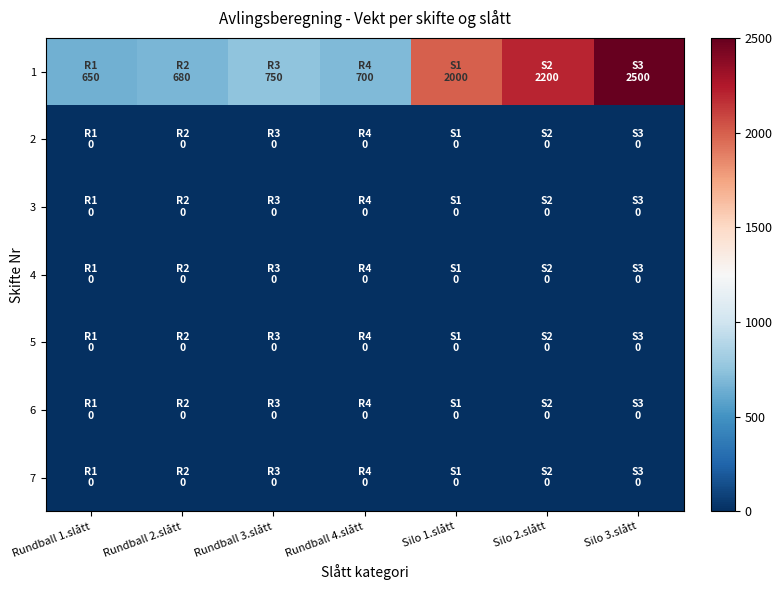

Reading left to right, list all the values displayed in this chart.

1: Rundball 1.slått=650	Rundball 2.slått=680	Rundball 3.slått=750	Rundball 4.slått=700	Silo 1.slått=2000	Silo 2.slått=2200	Silo 3.slått=2500
2: Rundball 1.slått=0	Rundball 2.slått=0	Rundball 3.slått=0	Rundball 4.slått=0	Silo 1.slått=0	Silo 2.slått=0	Silo 3.slått=0
3: Rundball 1.slått=0	Rundball 2.slått=0	Rundball 3.slått=0	Rundball 4.slått=0	Silo 1.slått=0	Silo 2.slått=0	Silo 3.slått=0
4: Rundball 1.slått=0	Rundball 2.slått=0	Rundball 3.slått=0	Rundball 4.slått=0	Silo 1.slått=0	Silo 2.slått=0	Silo 3.slått=0
5: Rundball 1.slått=0	Rundball 2.slått=0	Rundball 3.slått=0	Rundball 4.slått=0	Silo 1.slått=0	Silo 2.slått=0	Silo 3.slått=0
6: Rundball 1.slått=0	Rundball 2.slått=0	Rundball 3.slått=0	Rundball 4.slått=0	Silo 1.slått=0	Silo 2.slått=0	Silo 3.slått=0
7: Rundball 1.slått=0	Rundball 2.slått=0	Rundball 3.slått=0	Rundball 4.slått=0	Silo 1.slått=0	Silo 2.slått=0	Silo 3.slått=0